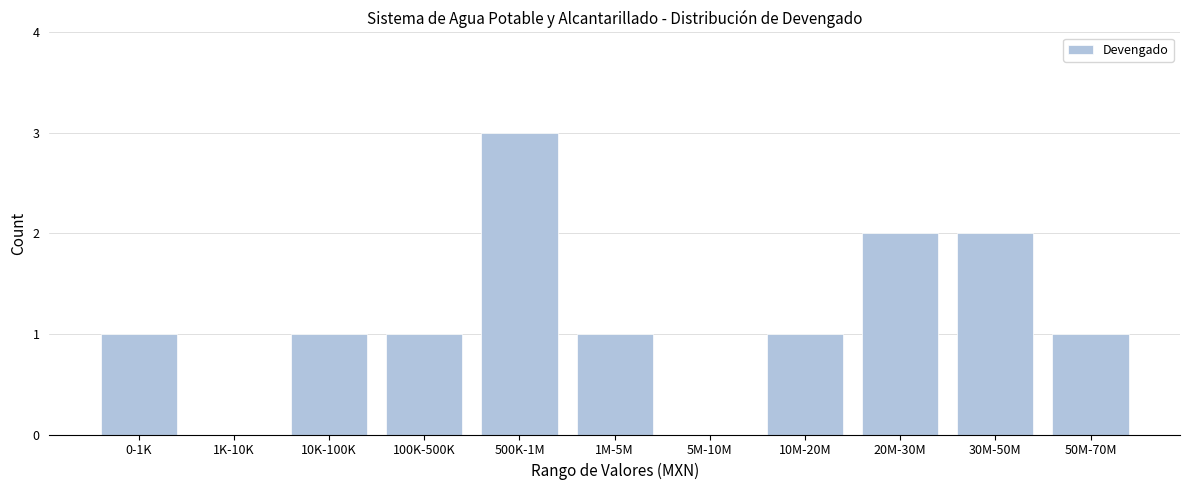

Reading left to right, transcribe all the data shown in this chart.

0-1K=1	1K-10K=0	10K-100K=1	100K-500K=1	500K-1M=3	1M-5M=1	5M-10M=0	10M-20M=1	20M-30M=2	30M-50M=2	50M-70M=1